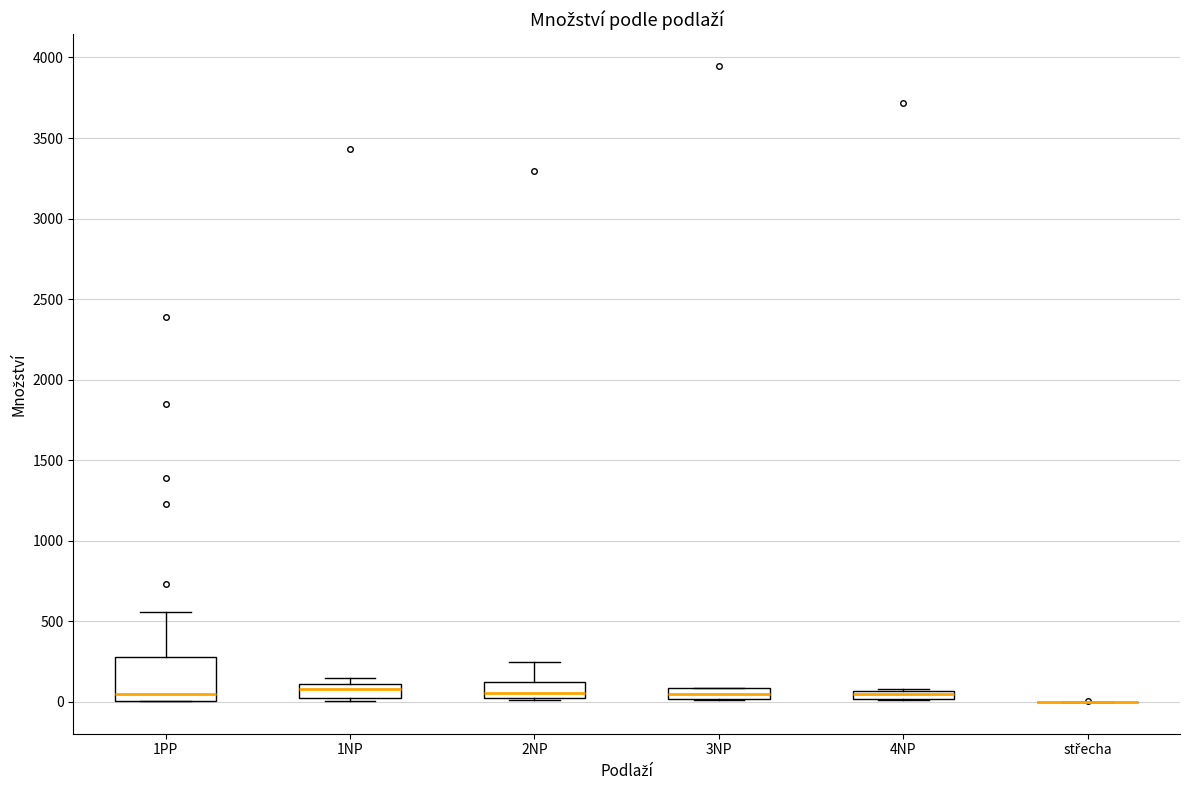

Comparing the boxes themselves (not the whiskers), which one is the tallest?

1PP